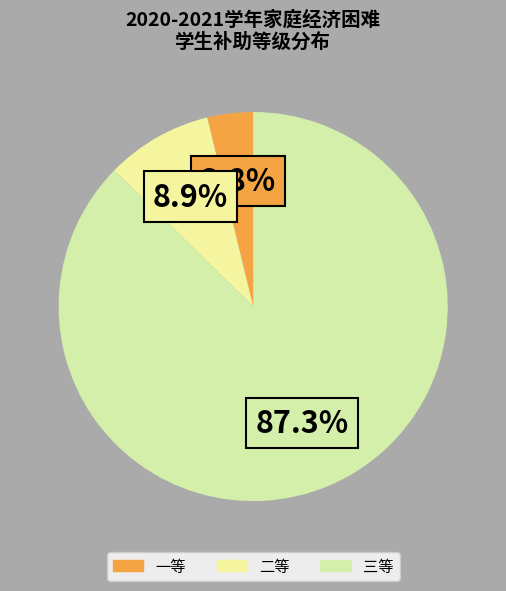

Is there any slice that represents more than half of the pie?

Yes